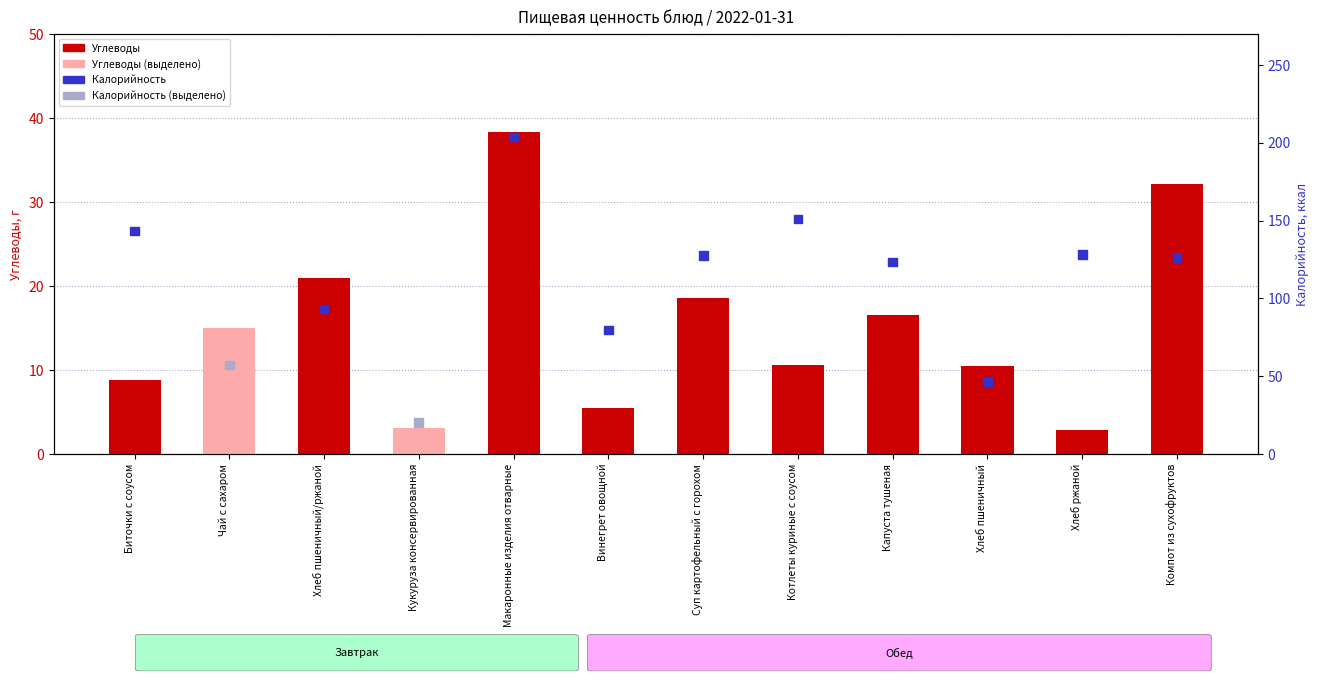

At how many categories does at least one series exceed 31?

11